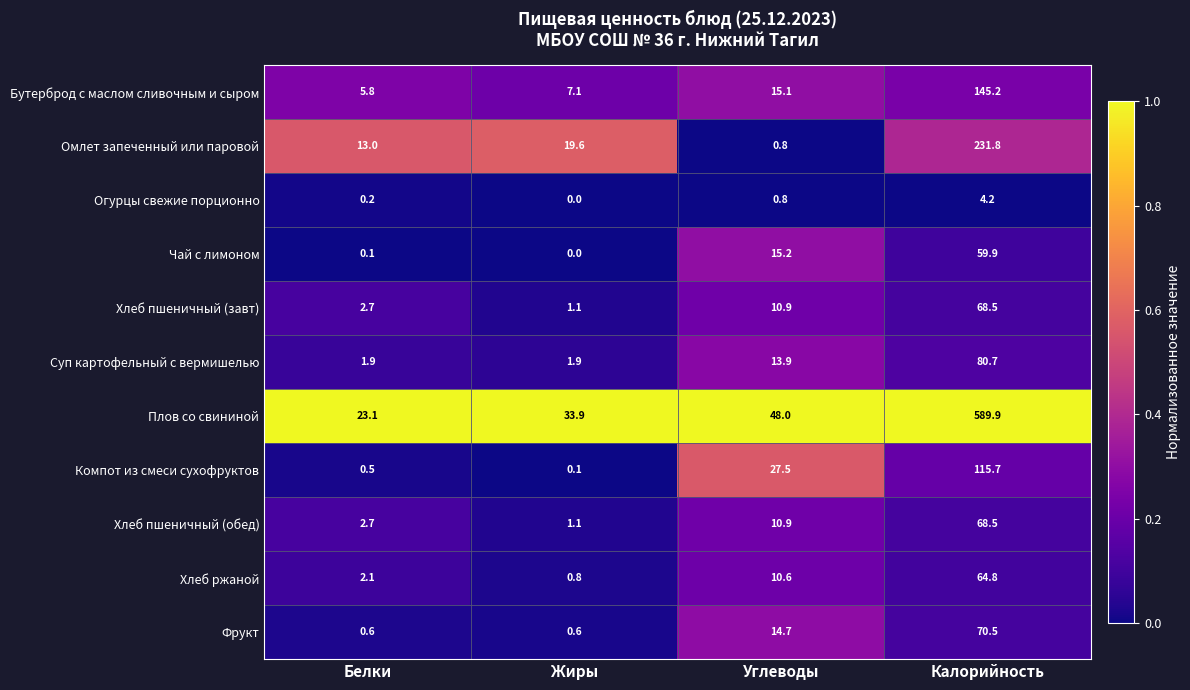

What is the sum of the Компот из смеси сухофруктов values at Жиры and Калорийность?

115.8